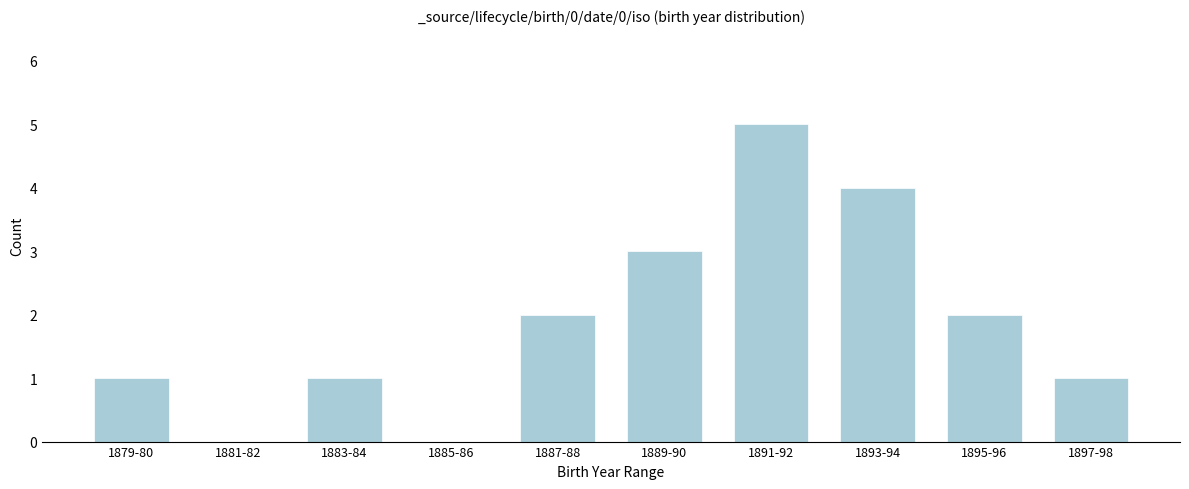

Reading left to right, list all the values displayed in this chart.

1879-80=1	1881-82=0	1883-84=1	1885-86=0	1887-88=2	1889-90=3	1891-92=5	1893-94=4	1895-96=2	1897-98=1